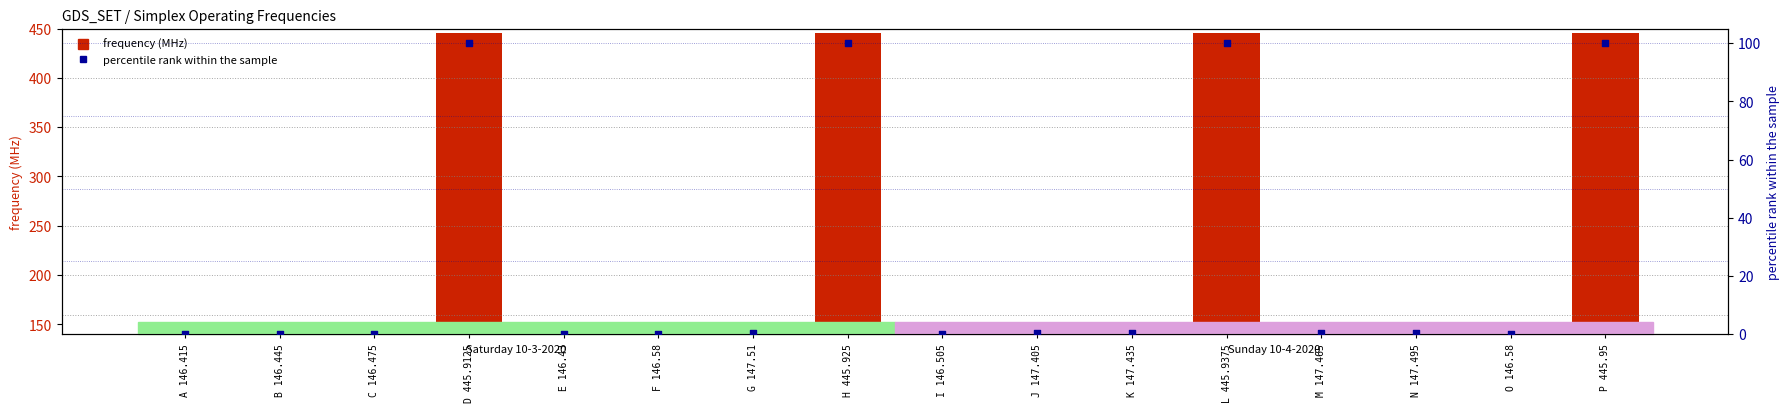

Which series has the largest total across all categories?

frequency (MHz)